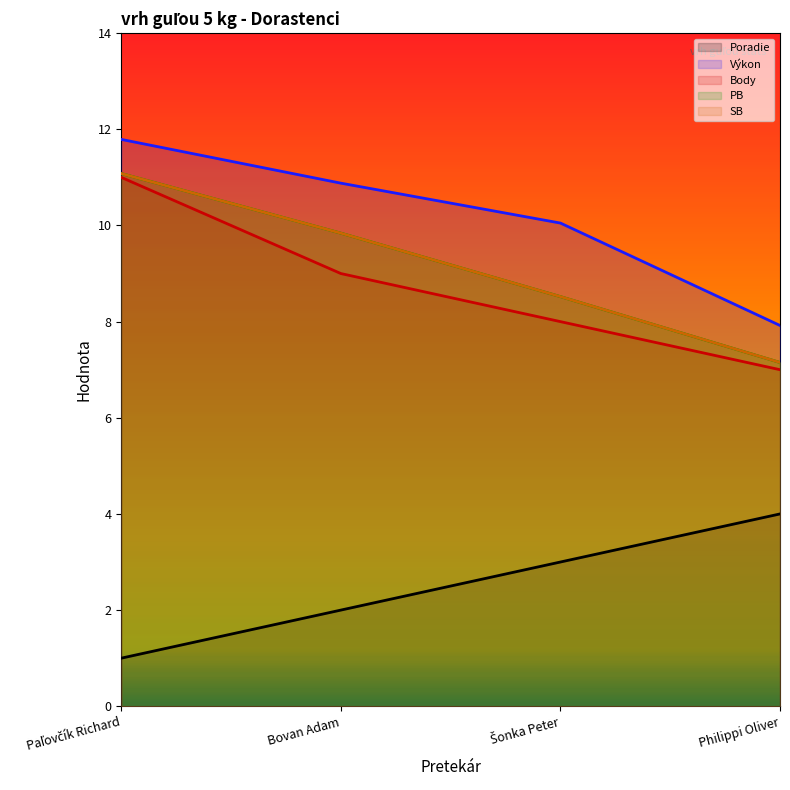

Between Bovan Adam and Philippi Oliver, which series saw the biggest shift?

Výkon